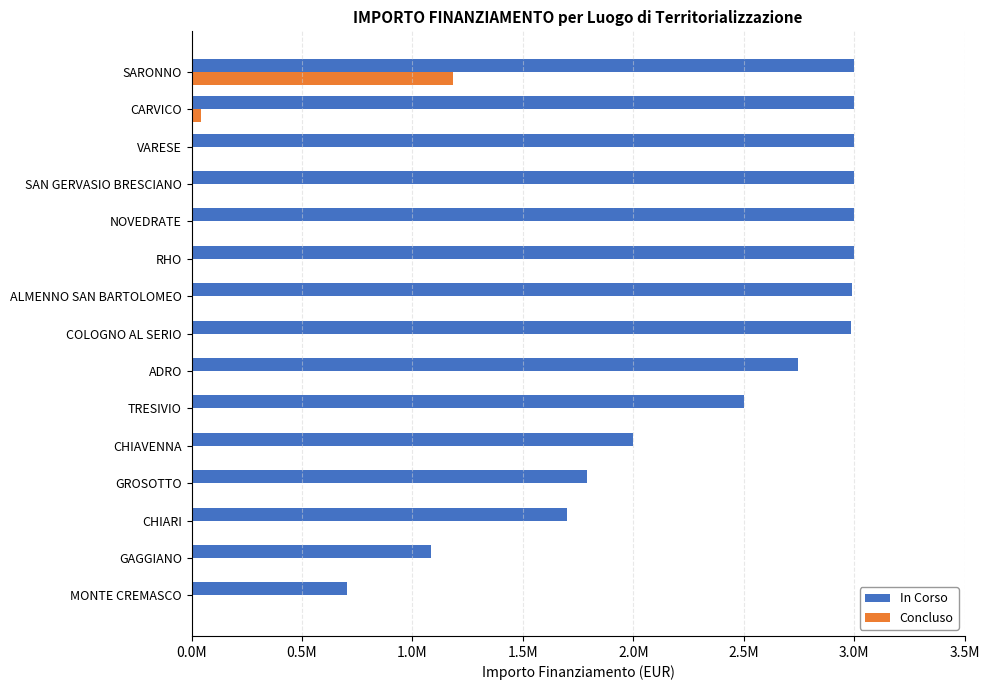

Reading left to right, transcribe all the data shown in this chart.

In Corso: 702000.0	1085000.0	1700000.0	1790518.4	1997500.0	2500000.0	2746566.1	2985695.1	2990000.0	3000000.0	3000000.0	3000000.0	3000000.0	3000000.0	3000000.0
Concluso: 0.0	0.0	0.0	0.0	0.0	0.0	0.0	0.0	0.0	0.0	0.0	0.0	0.0	44231.3	1185000.0